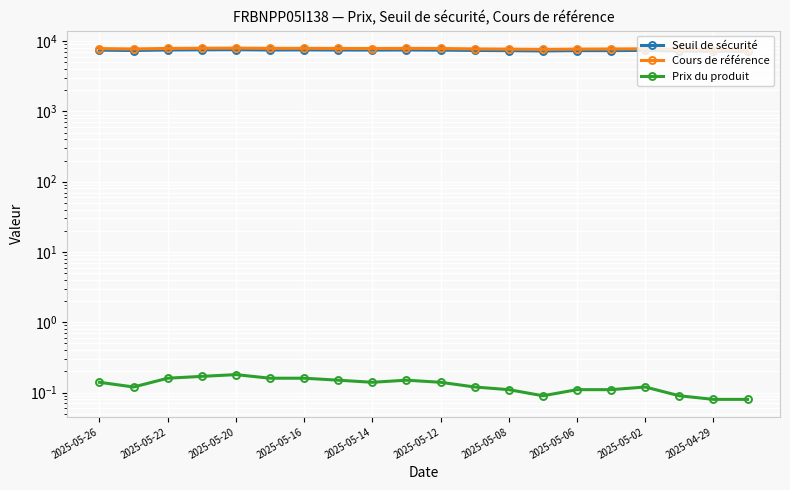

Which series has the largest total across all categories?

Cours de référence